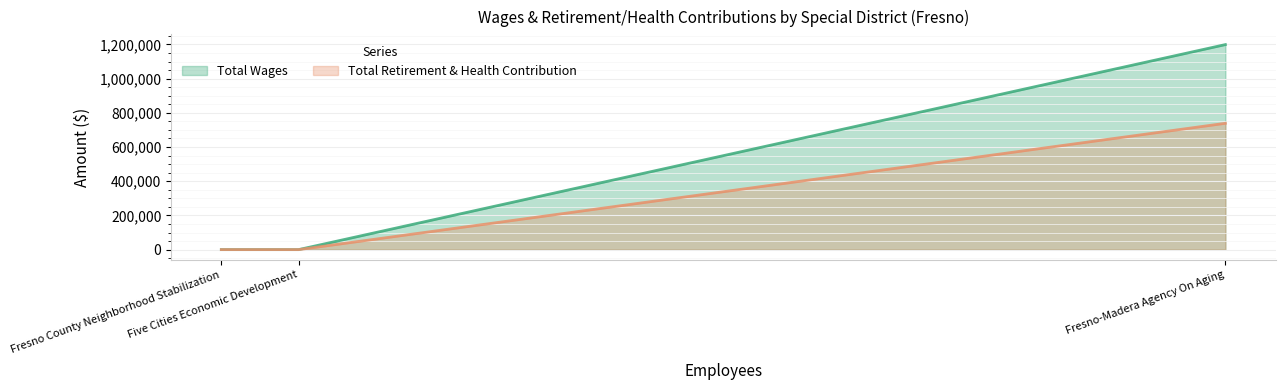

True or false: Total Wages has a value of 1968233 at Fresno-Madera Agency On Aging.

False